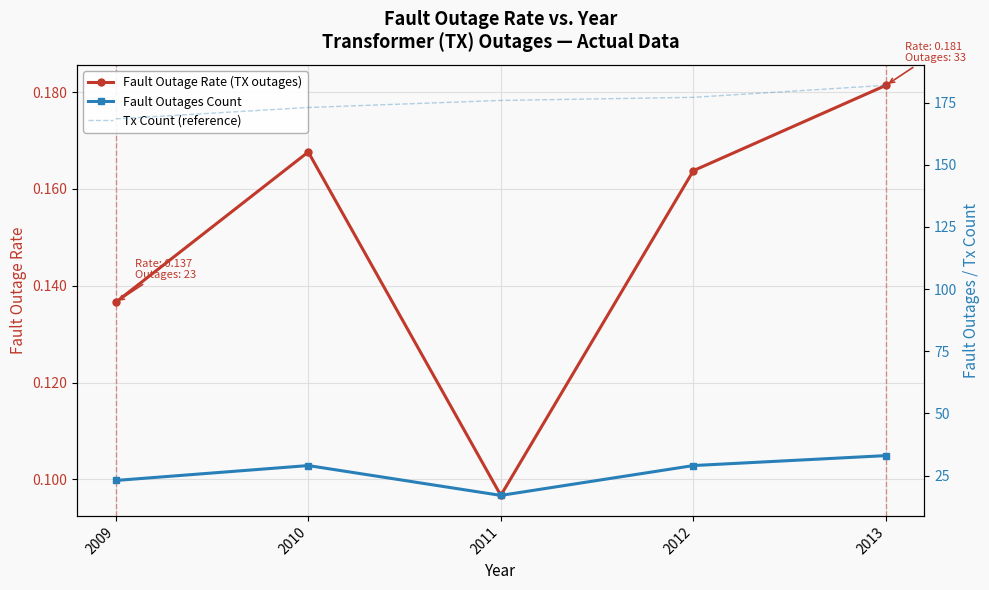

True or false: Fault Outages Count has more than 2 interior local peaks.

False